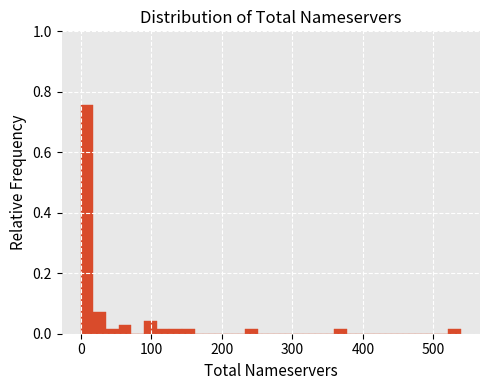

Around what value on the x-axis is the tallest bar? Give the approximate position of its centre, as read against the axis.

10